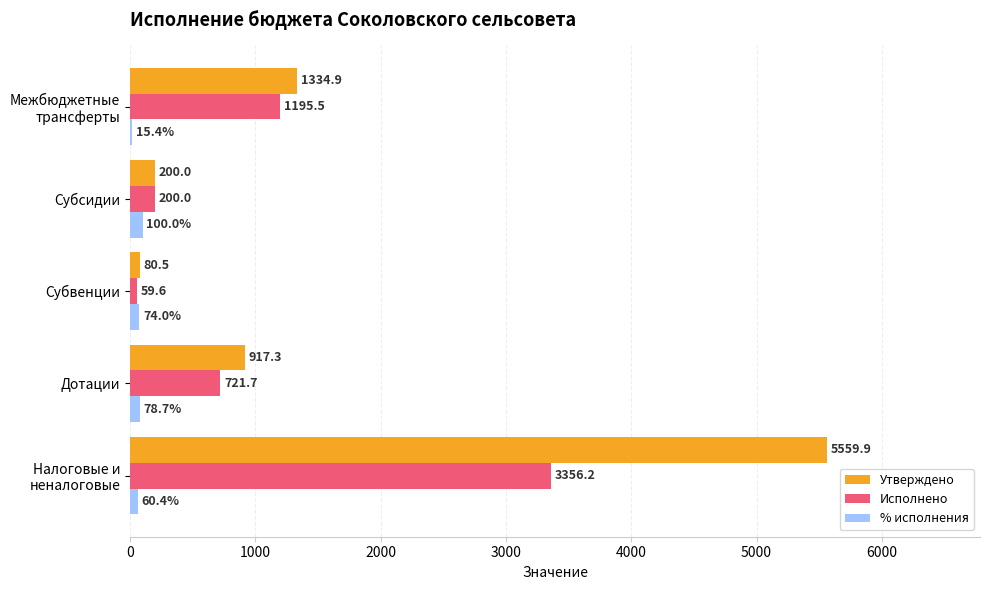

What is the highest value of the % исполнения series?

100.0